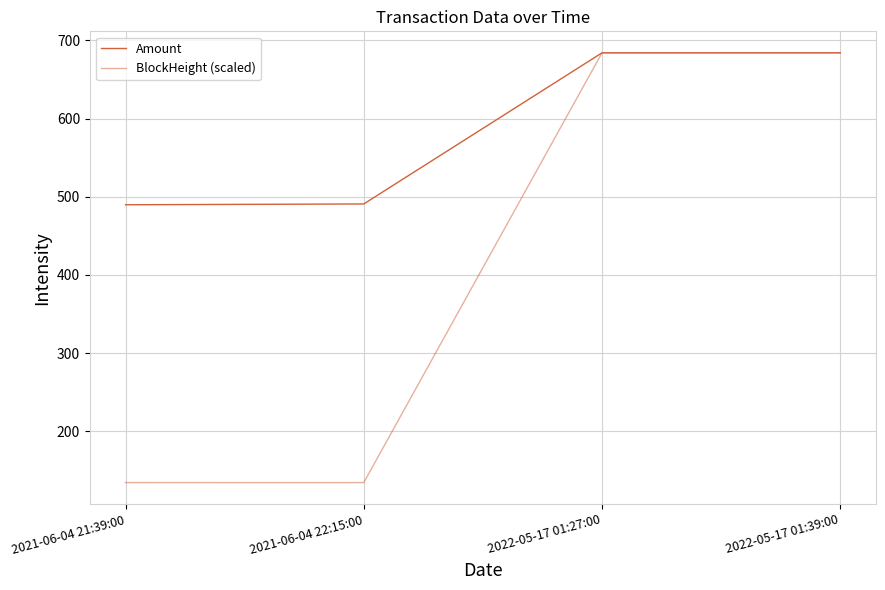

What is the highest value of the BlockHeight (scaled) series?

684.0